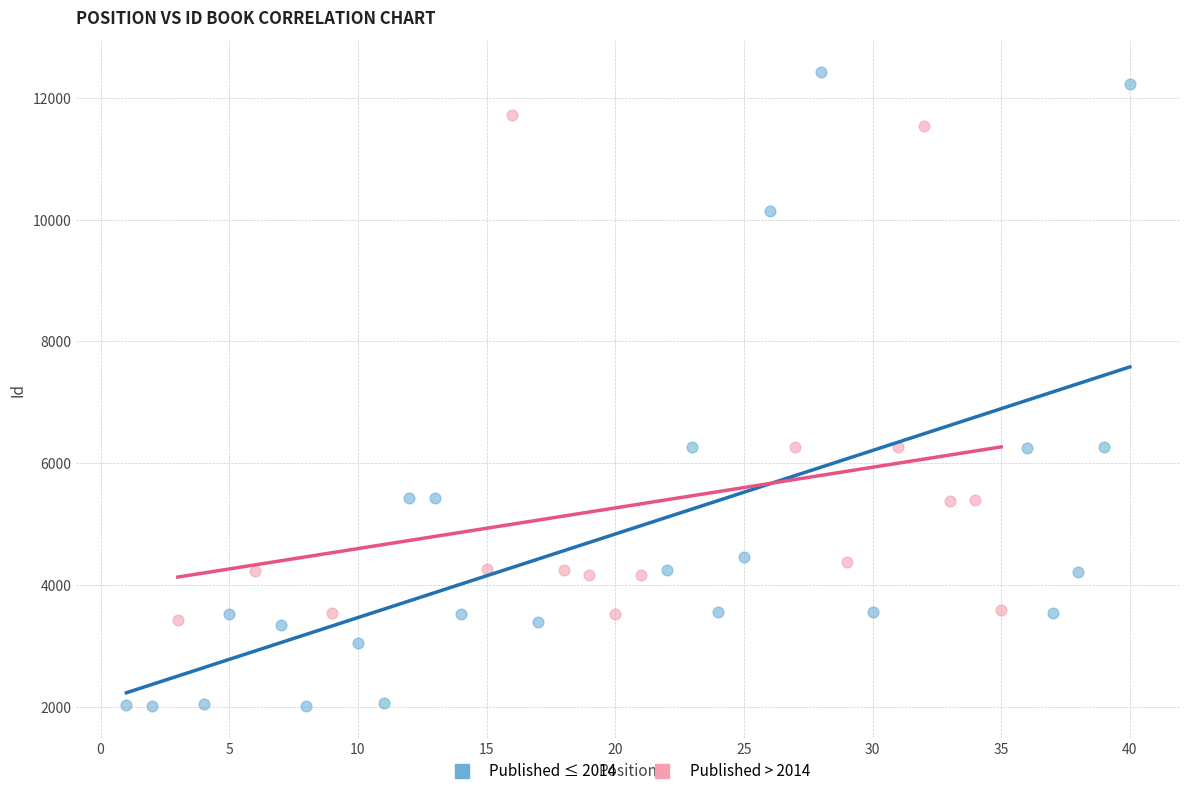

Which series has the largest Y range (max minus min)?

Published ≤ 2014